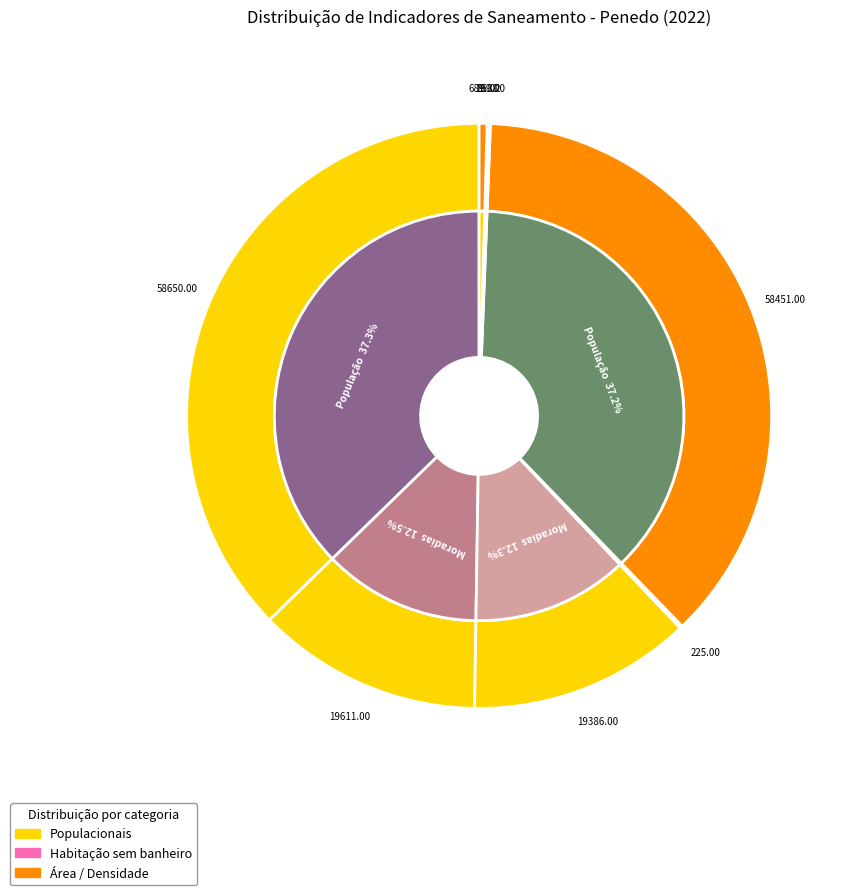

To the nearest percent, what portion does População com acesso à água represent?

37%